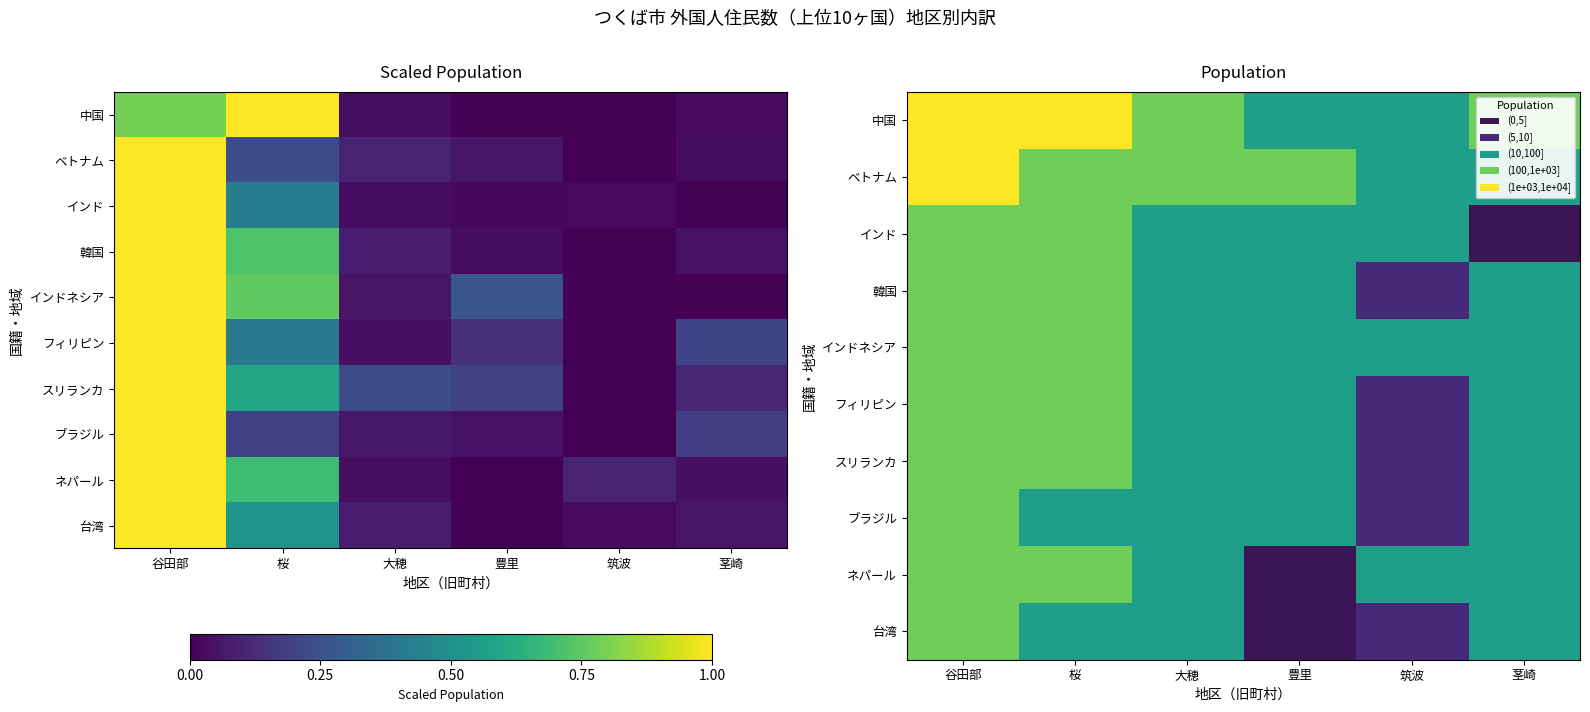

At which category is the sum across all series the highest?

谷田部